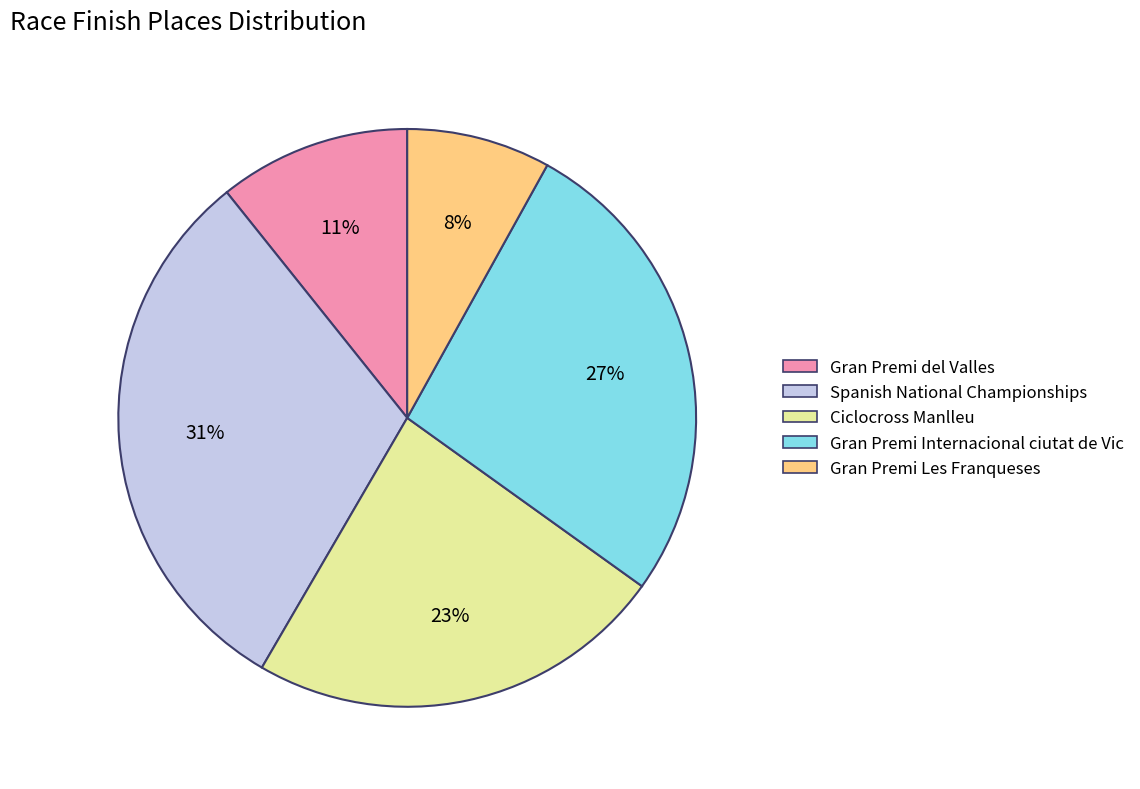

Does any single category account for the majority?

No